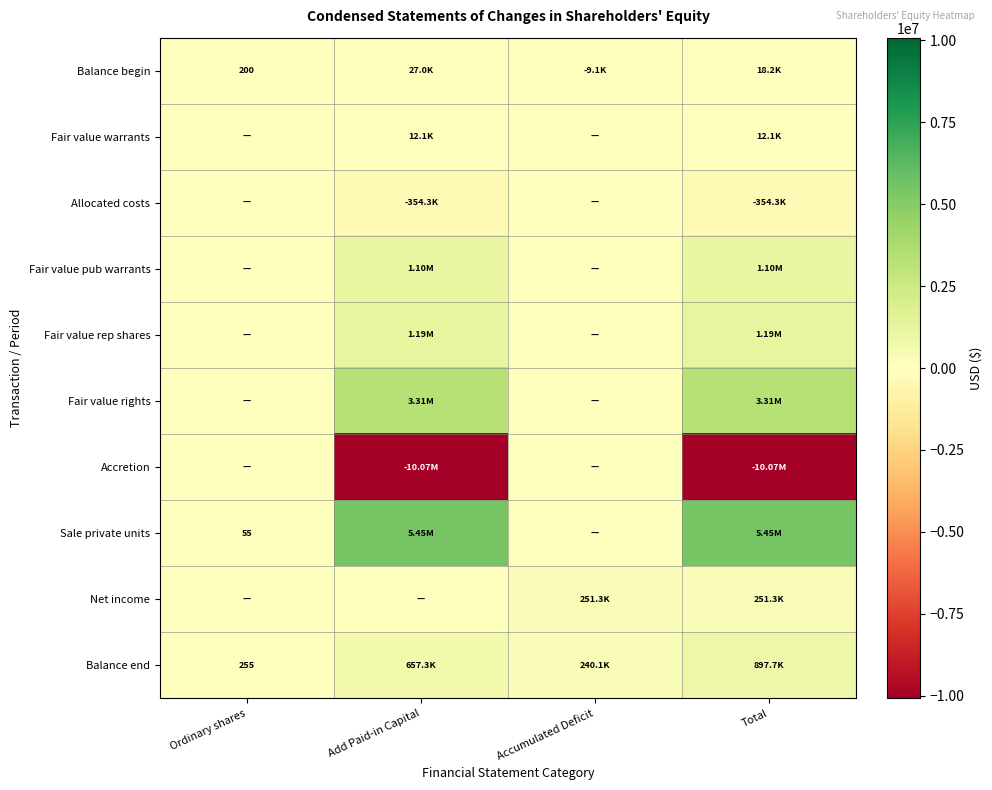

List the series in order of their peak value, highest first.

Sale private units, Fair value rights, Fair value rep shares, Fair value pub warrants, Balance end, Net income, Balance begin, Fair value warrants, Allocated costs, Accretion